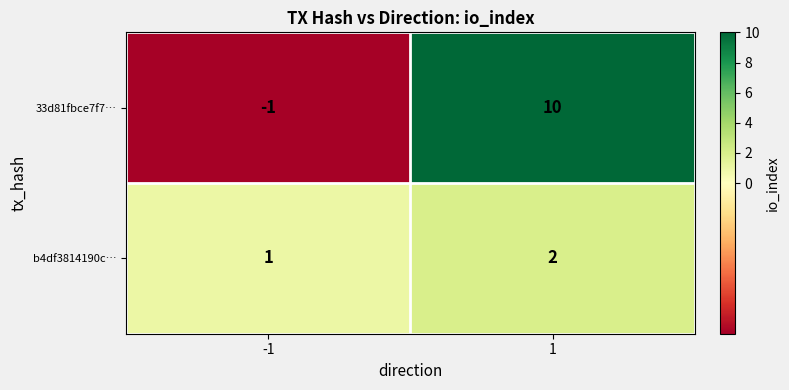

What is the sum of the 33d81fbce7f7… values at -1 and 1?

9